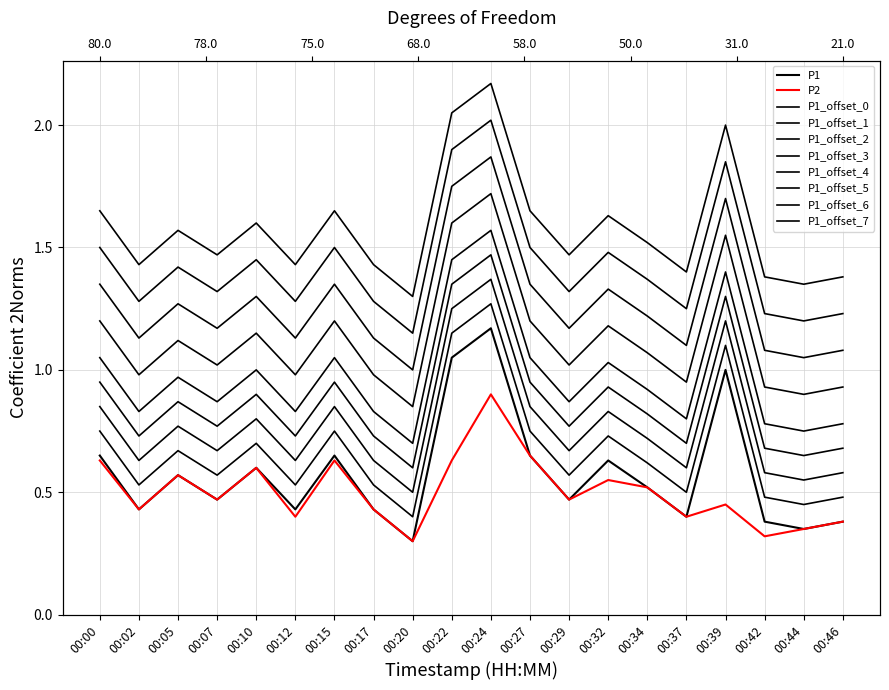

Is this an area chart (filled region under the line)?

No